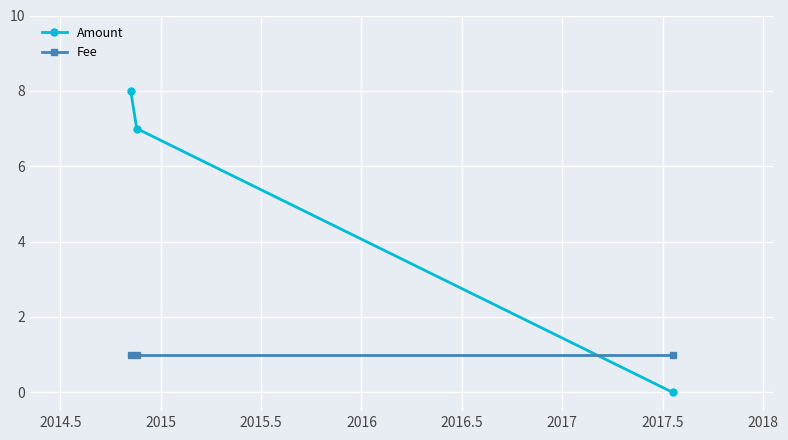

List the series in order of their peak value, highest first.

Amount, Fee